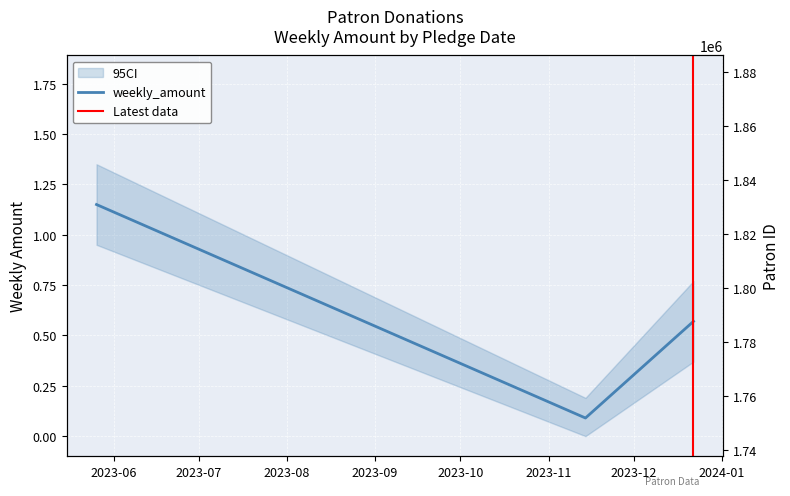

How many series are shown in this chart?

1